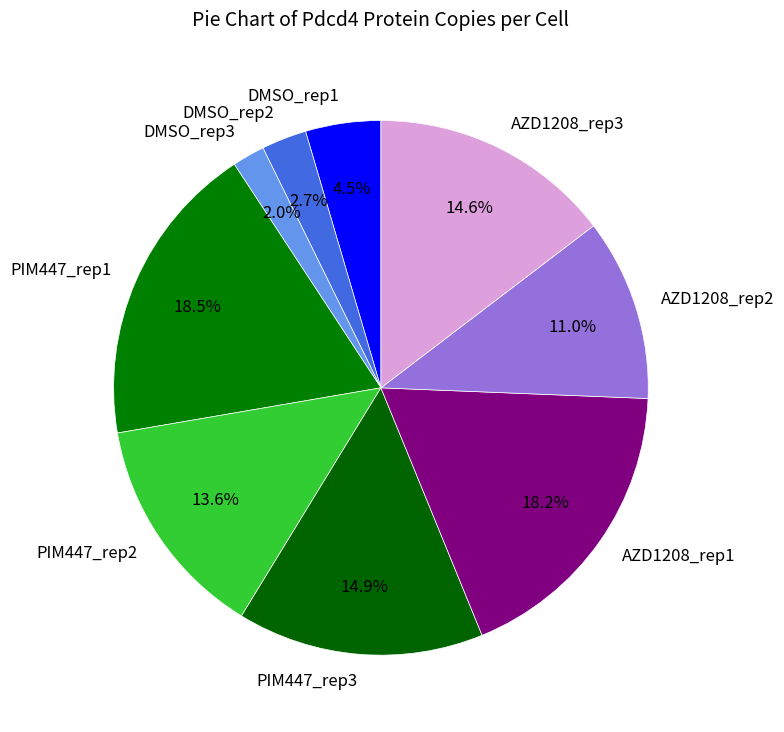

Between AZD1208_rep1 and DMSO_rep3, which is larger?

AZD1208_rep1